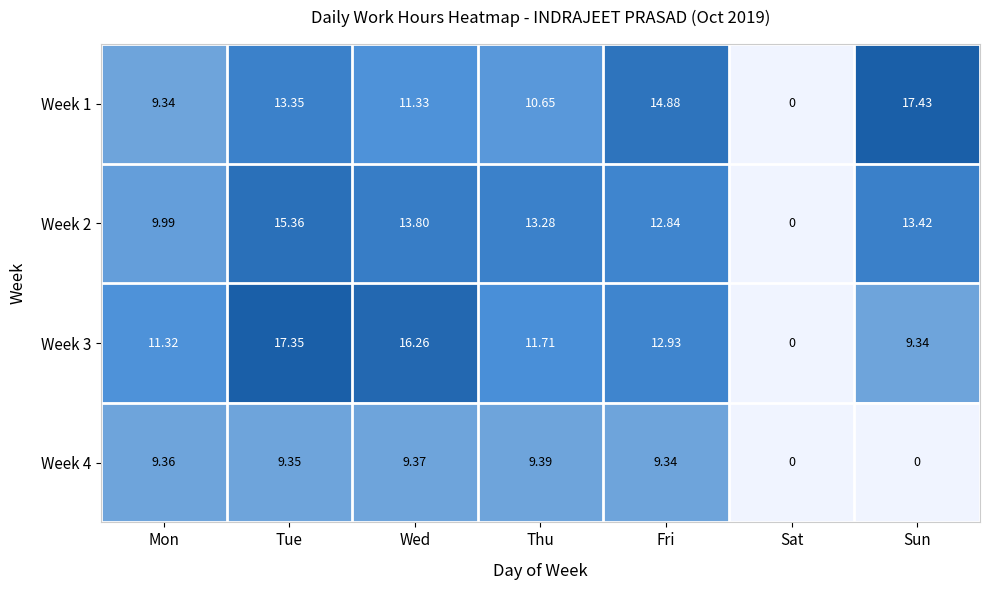

What is the difference between the highest and lowest values at Tue?

8.0